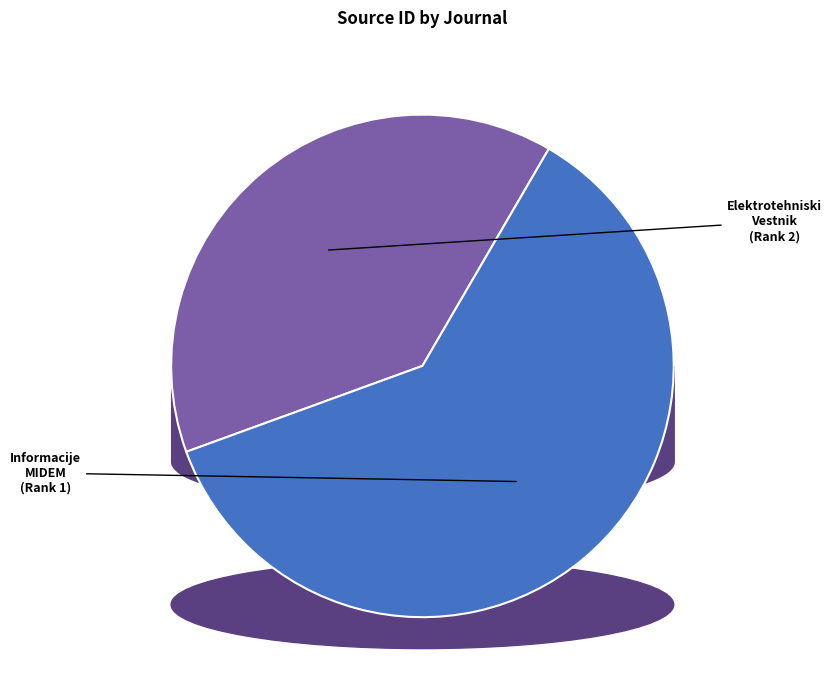

How many slices are in this pie chart?

2